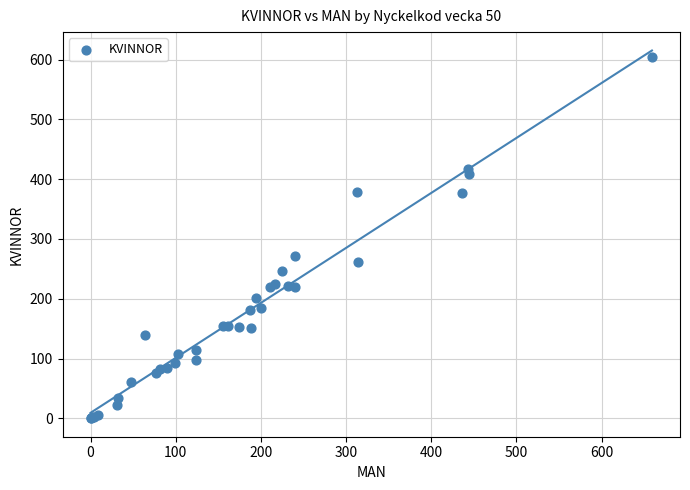

What Y value in the scatter plot is closest to 302?

272